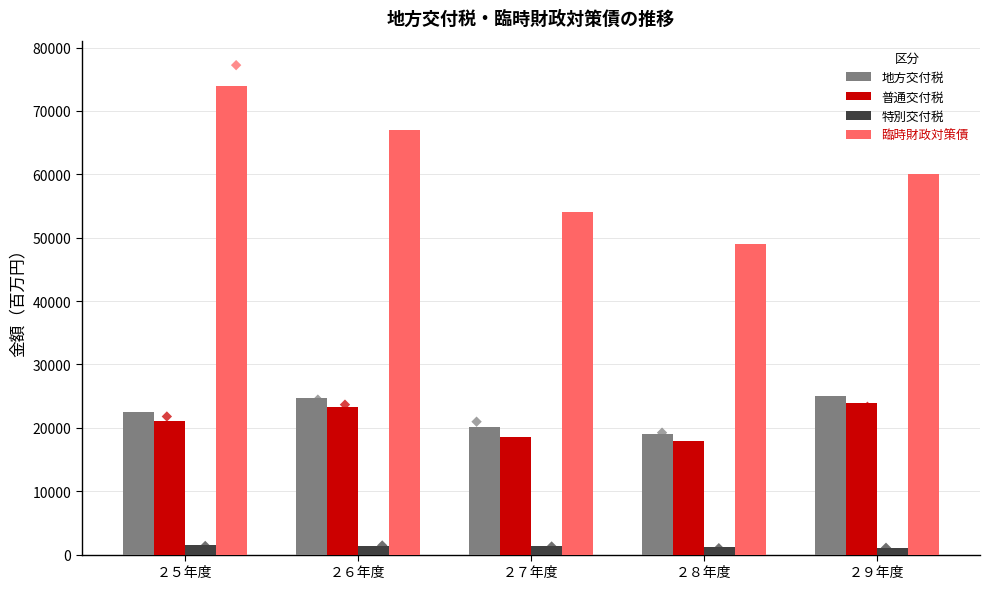

What is the total value across all series at ２９年度?

110064